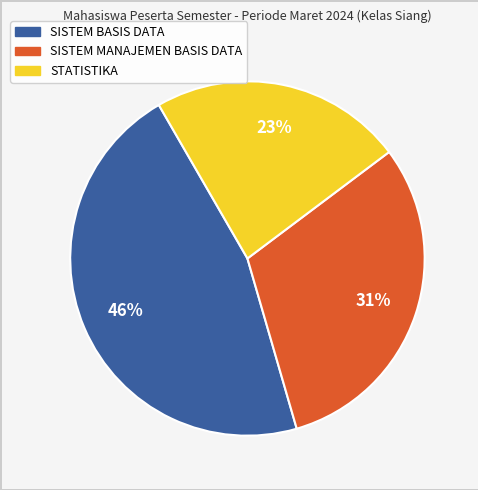

Does STATISTIKA account for over 50% of the chart?

No